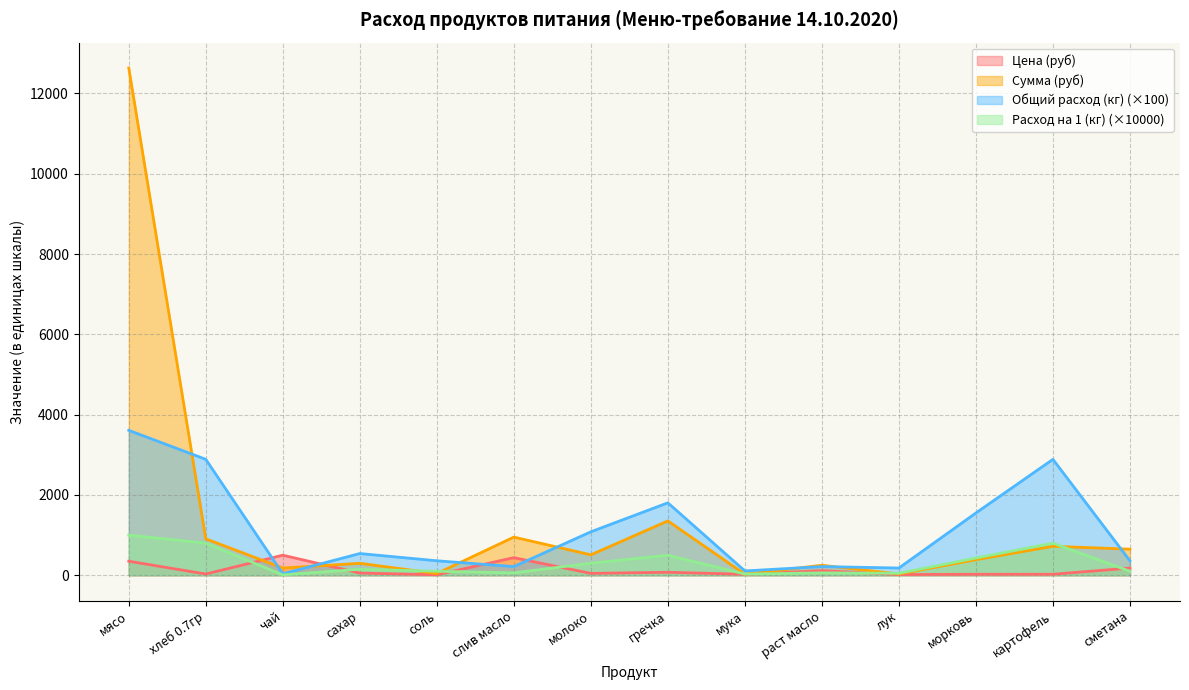

How many interior local valleys does the Цена (руб) series have?

5